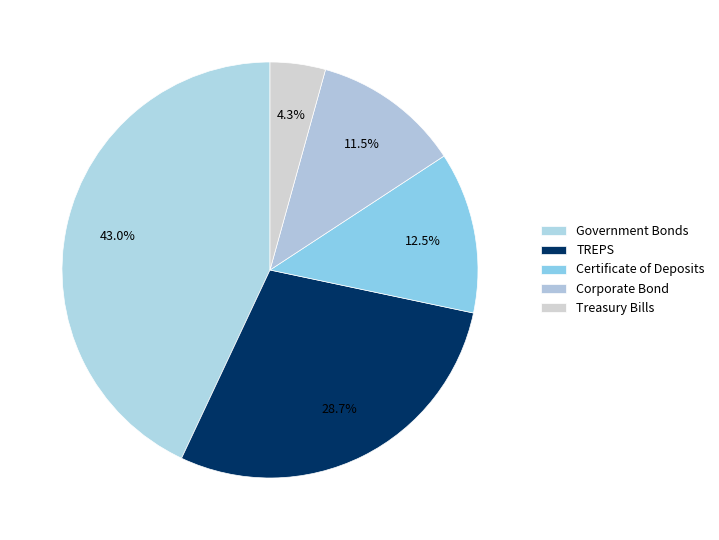

True or false: Treasury Bills accounts for 17% of the total.

False